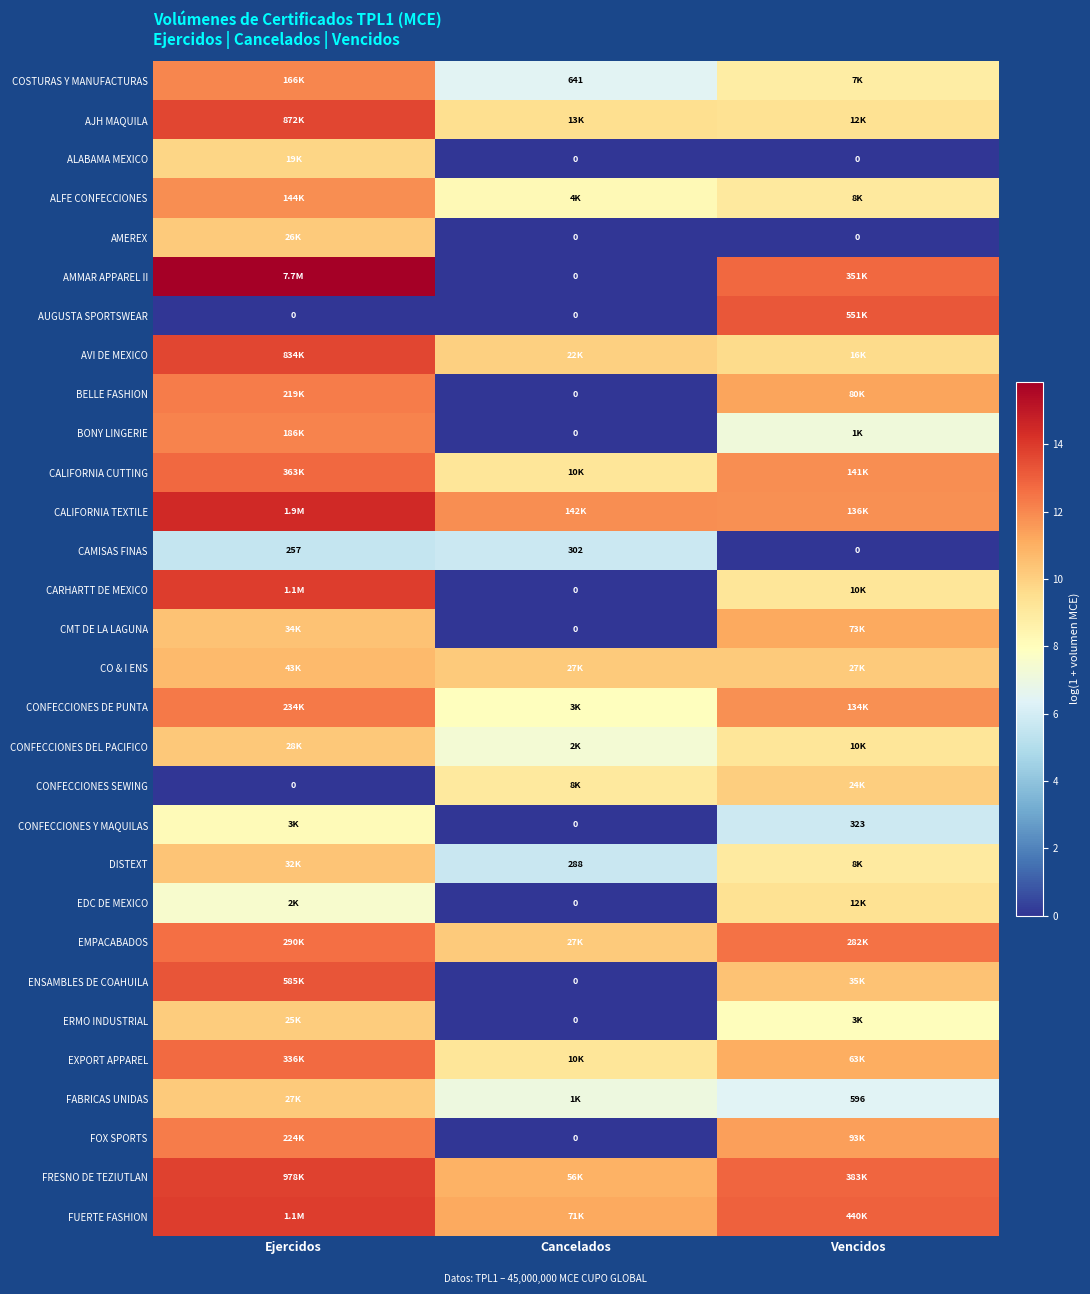

At which label does BELLE FASHION reach its minimum?

Cancelados